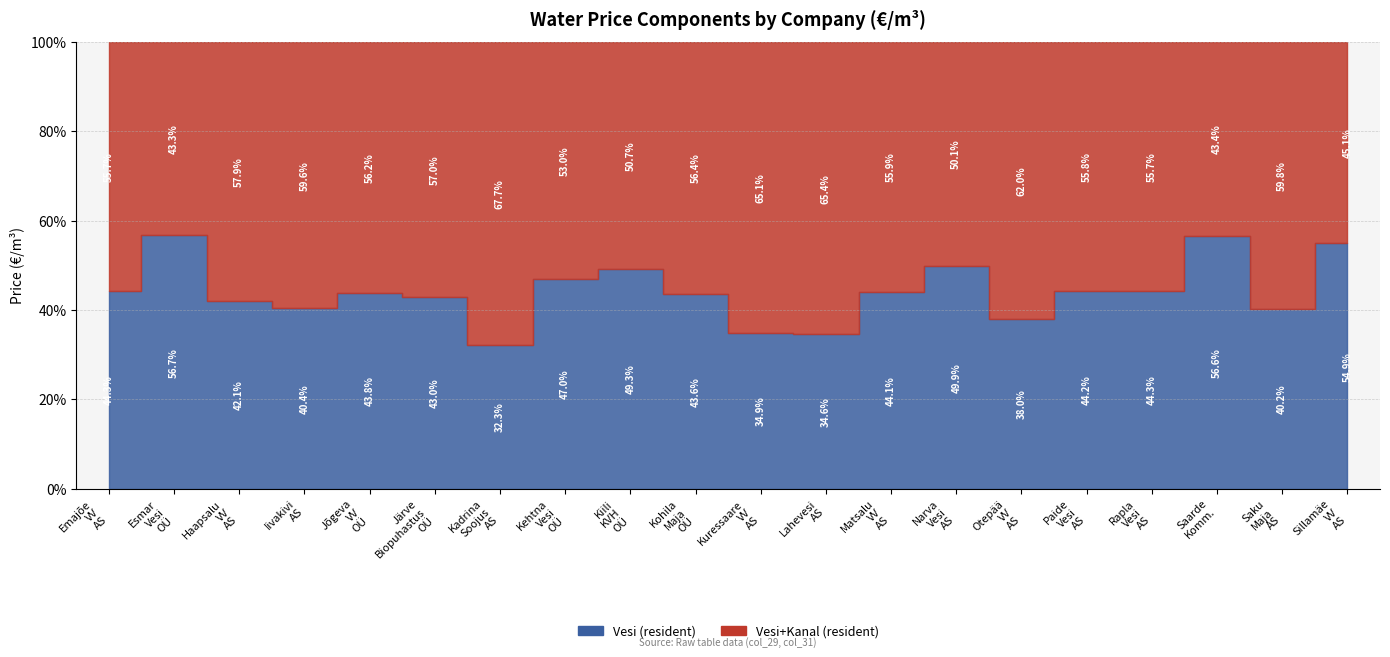

What is the value of the Vesi kanal (resident) col_31 point at the 10th from the left?

1.7